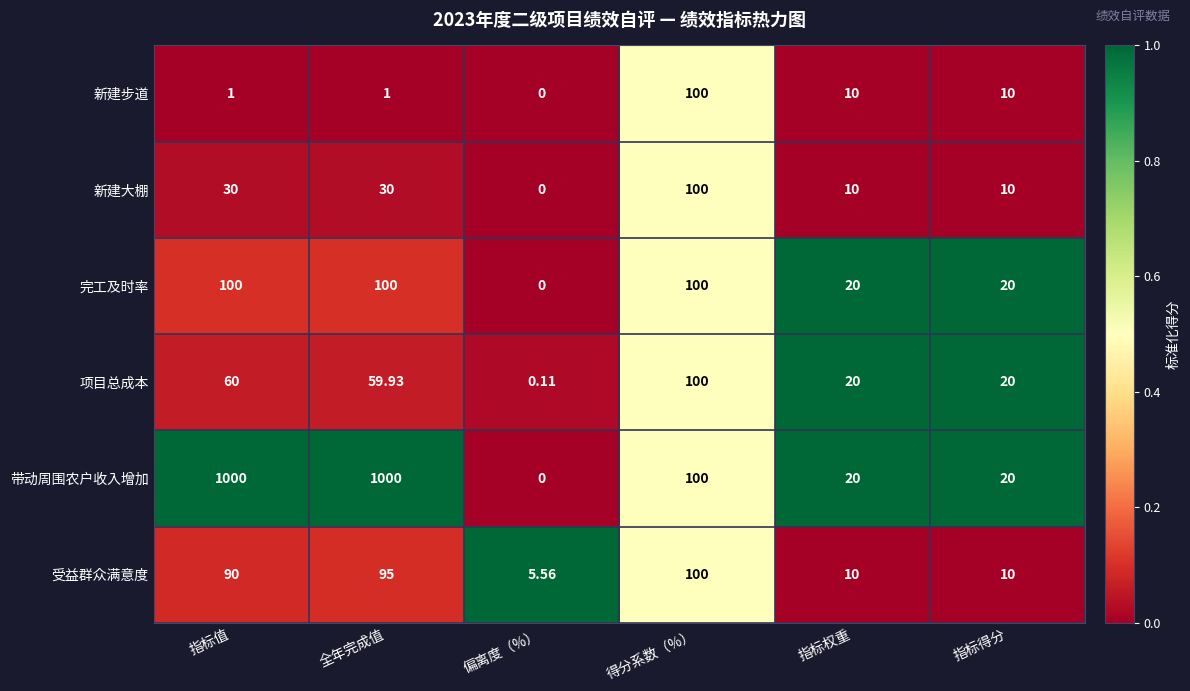

Which series has the widest spread of values?

带动周围农户收入增加